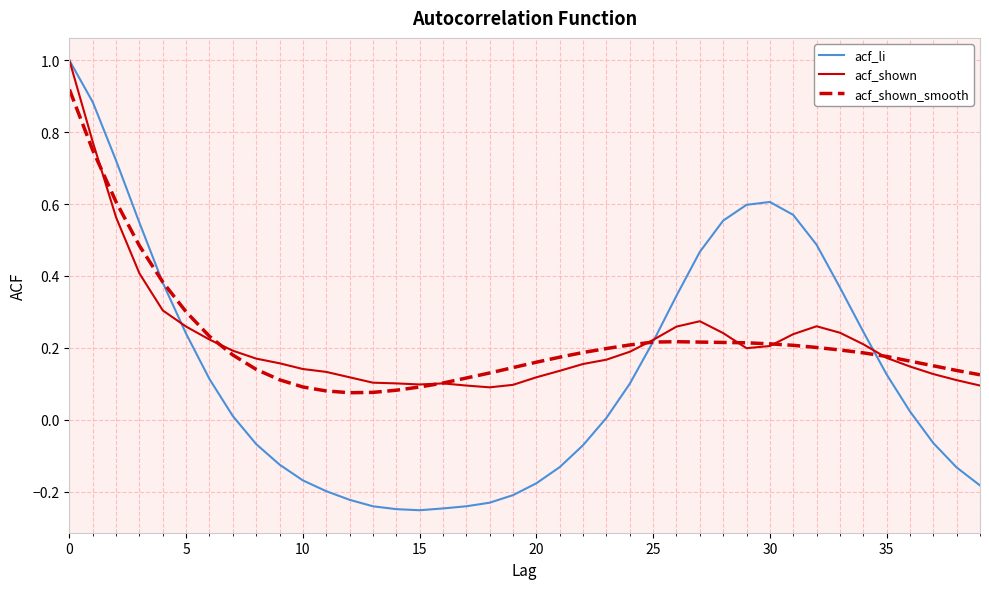

What are all the series names shown in the legend?

acf_li, acf_shown, acf_shown_smooth